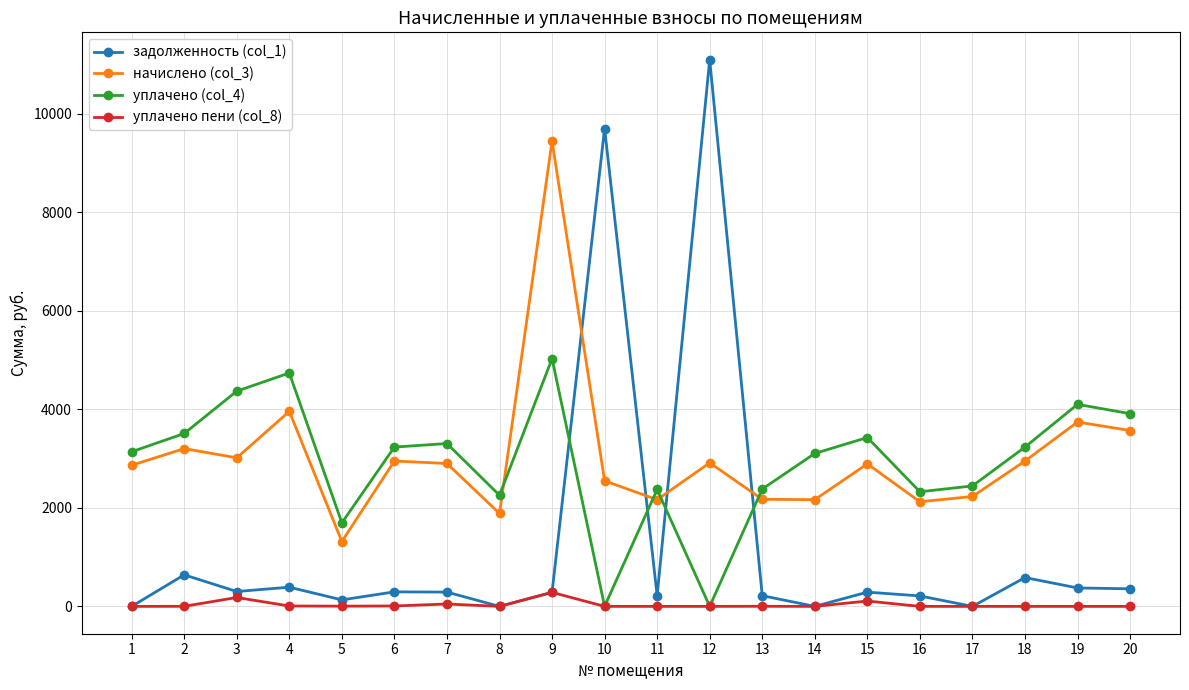

At which label does задолженность (col_1) first exceed 290?

2